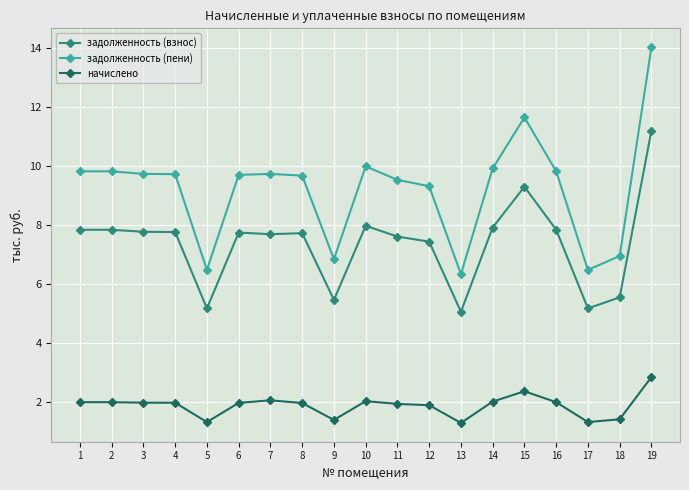

What are all the series names shown in the legend?

задолженность (взнос), задолженность (пени), начислено